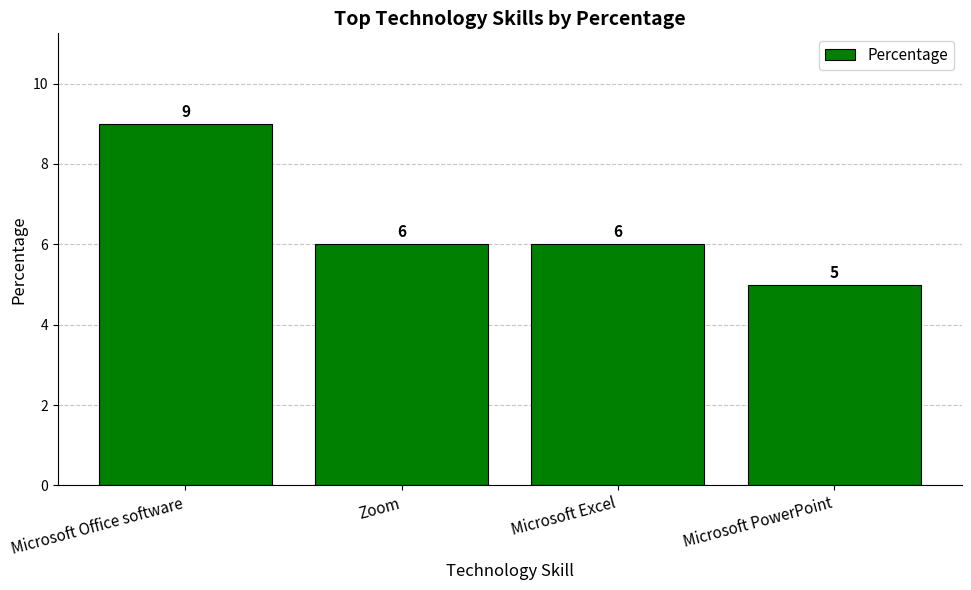

Reading left to right, list all the values displayed in this chart.

Microsoft Office software=9	Zoom=6	Microsoft Excel=6	Microsoft PowerPoint=5